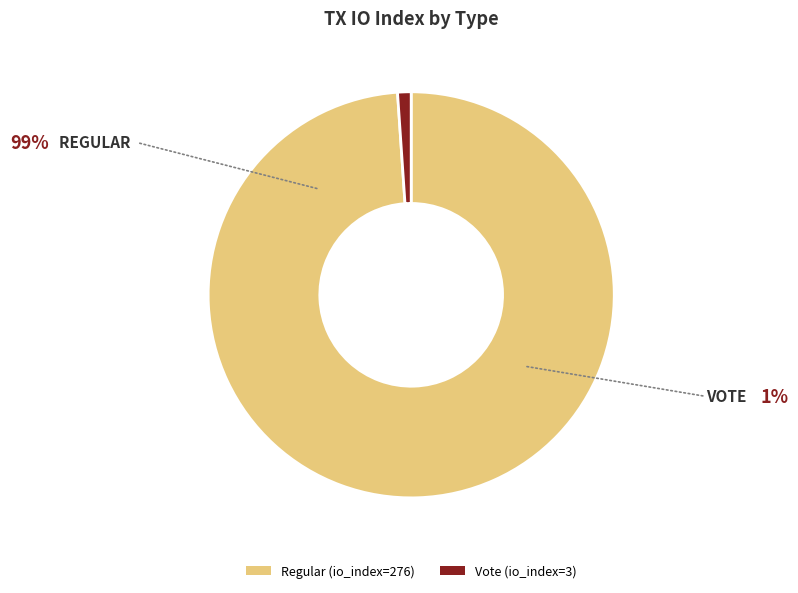

How many segments does this pie chart have?

2